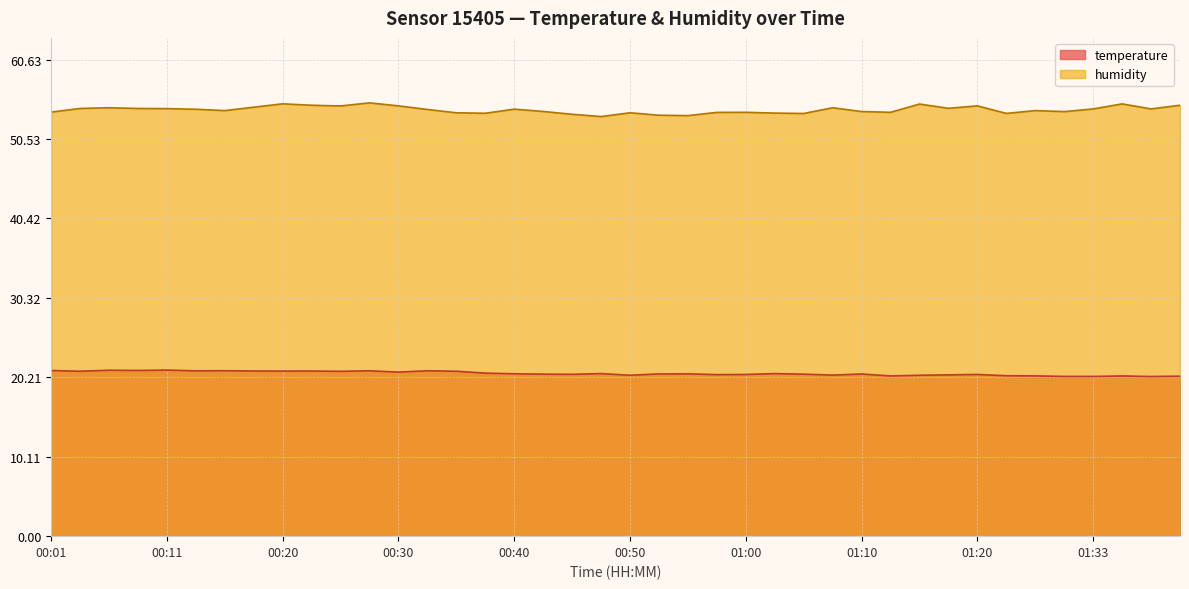

What position from the left is 01:20?

33